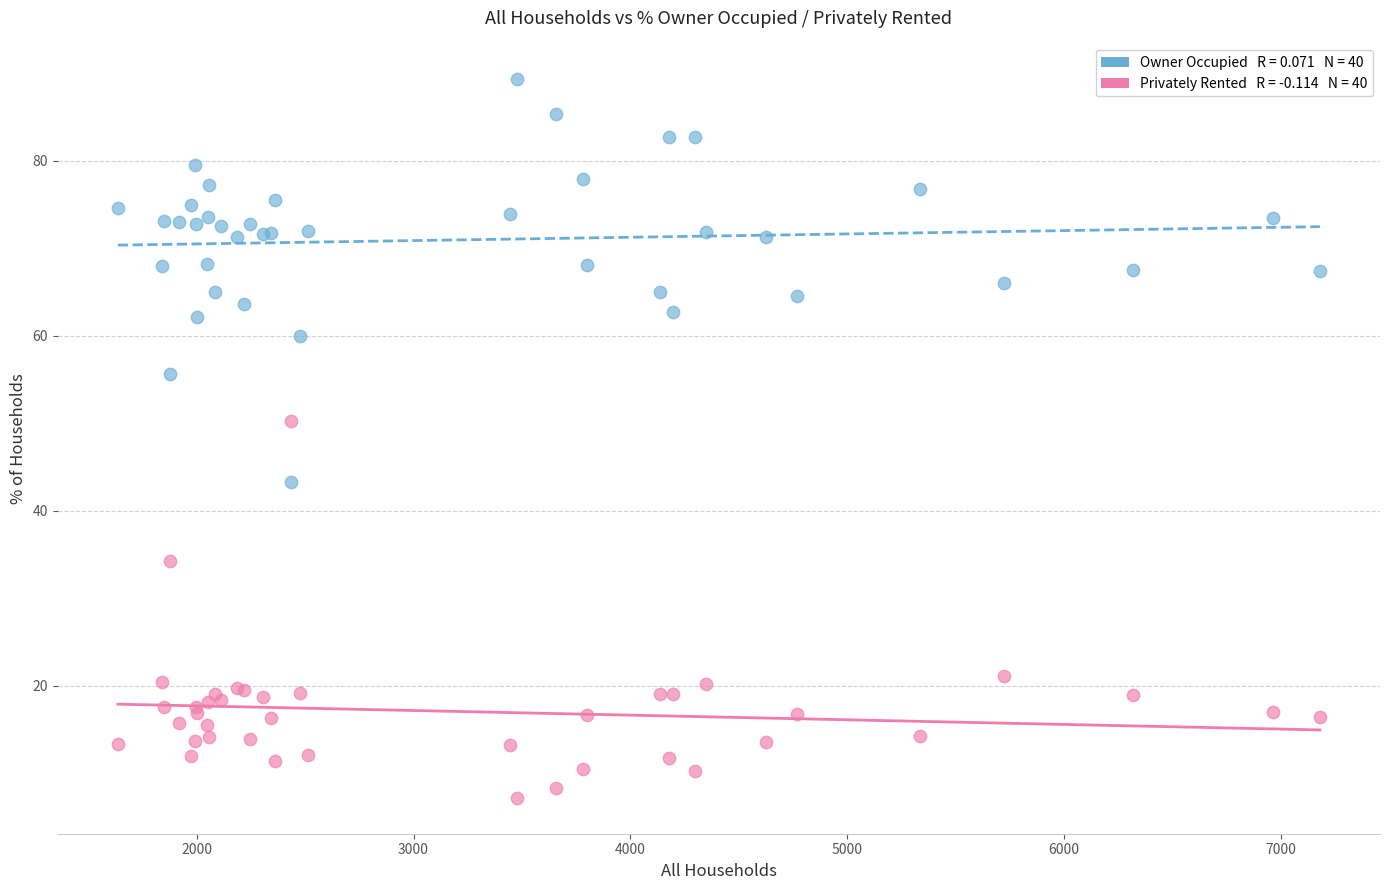

Across all series, what Y value is closest to 48?

50.3